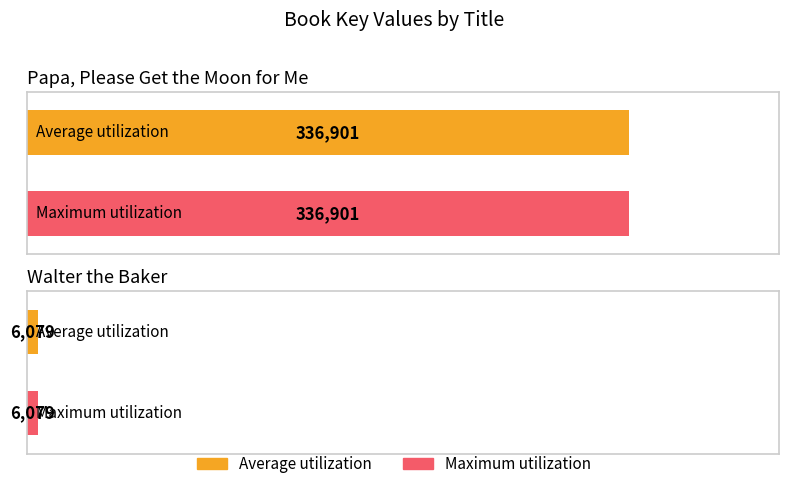

Which series changed the most between Papa, Please Get the Moon for Me and Walter the Baker?

Average utilization